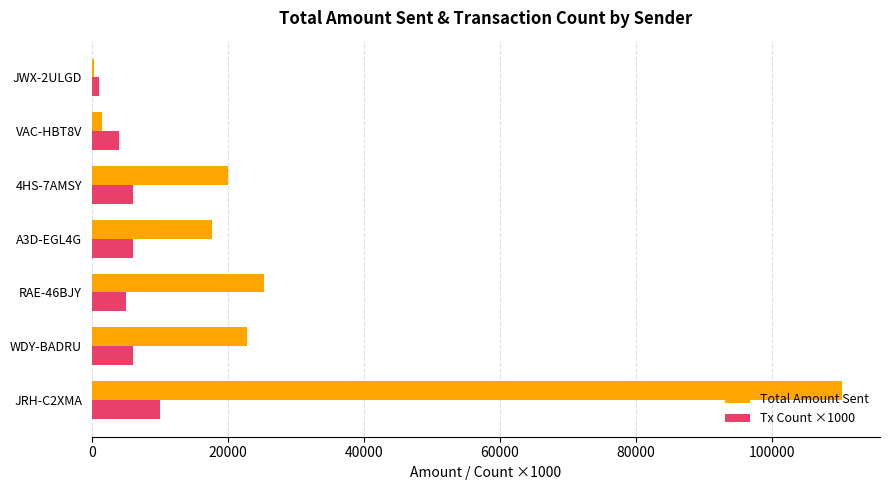

What is the sum of the Total Amount Sent values at WDY-BADRU and A3D-EGL4G?

40578.6